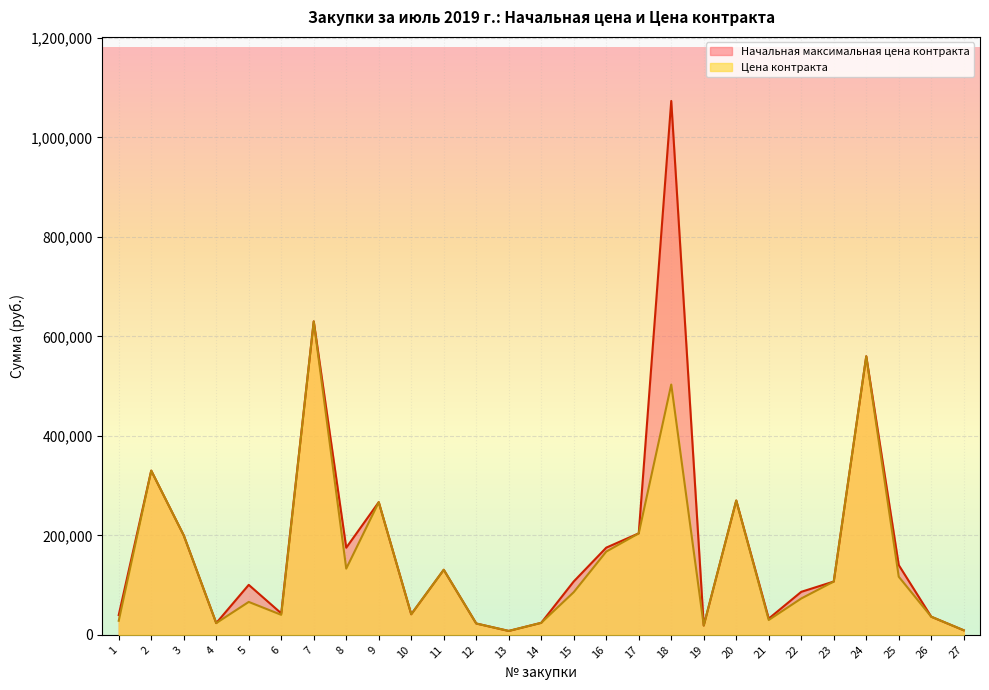

Reading left to right, what are all the values shown in this chart?

Начальная максимальная цена контракта: 1=39750.0	2=330000.0	3=199900.0	4=23550.0	5=100425.4	6=43210.0	7=630000.0	8=175083.0	9=266609.6	10=41320.0	11=130719.1	12=22750.0	13=7776.3	14=24100.0	15=107269.9	16=175200.0	17=204000.0	18=1073202.0	19=18688.3	20=269897.9	21=32580.0	22=86400.0	23=107065.0	24=559853.9	25=140150.0	26=36400.0	27=9110.0
Цена контракта: 1=28222.5	2=330000.0	3=199900.0	4=23550.0	5=66123.1	6=40185.3	7=630000.0	8=133062.8	9=266609.6	10=41320.0	11=130719.1	12=22750.0	13=7776.3	14=24100.0	15=85742.9	16=167314.0	17=204000.0	18=503181.3	19=18688.3	20=269897.9	21=29837.1	22=73008.0	23=107065.0	24=559853.9	25=116795.5	26=36400.0	27=9110.0